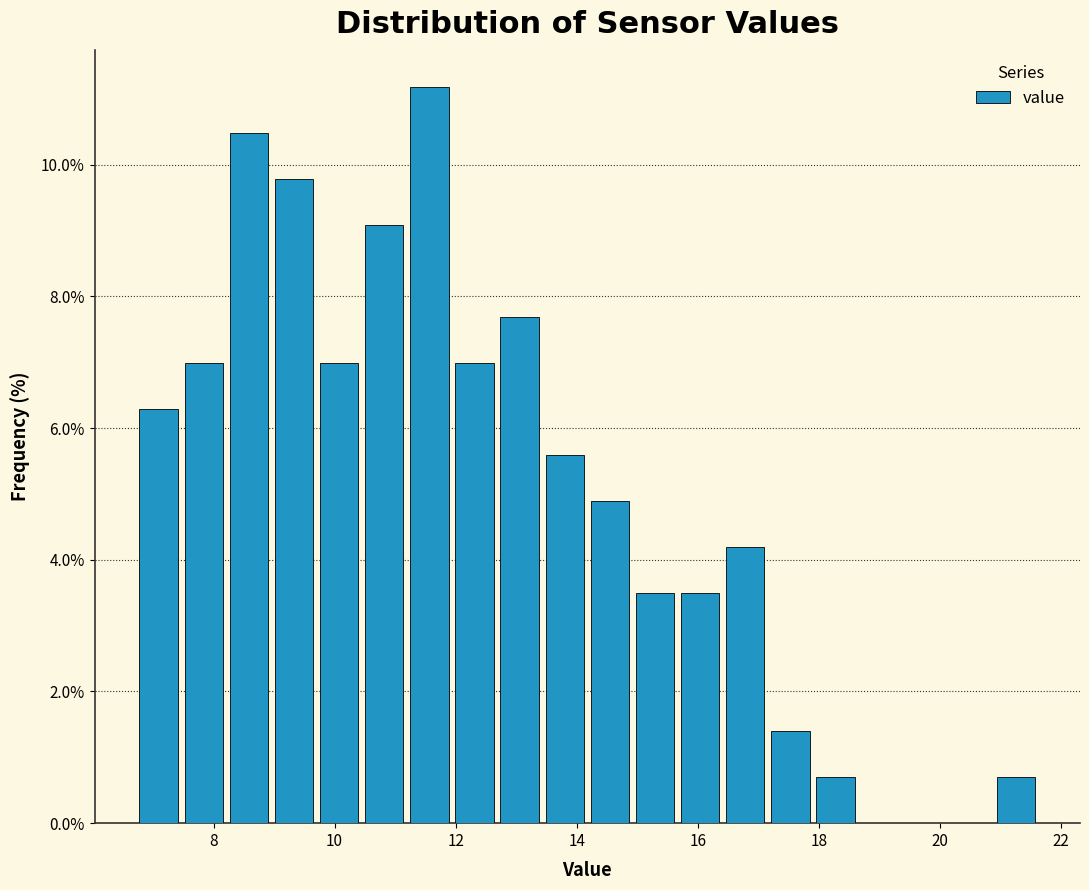

Around what value on the x-axis is the tallest bar? Give the approximate position of its centre, as read against the axis.

11.6